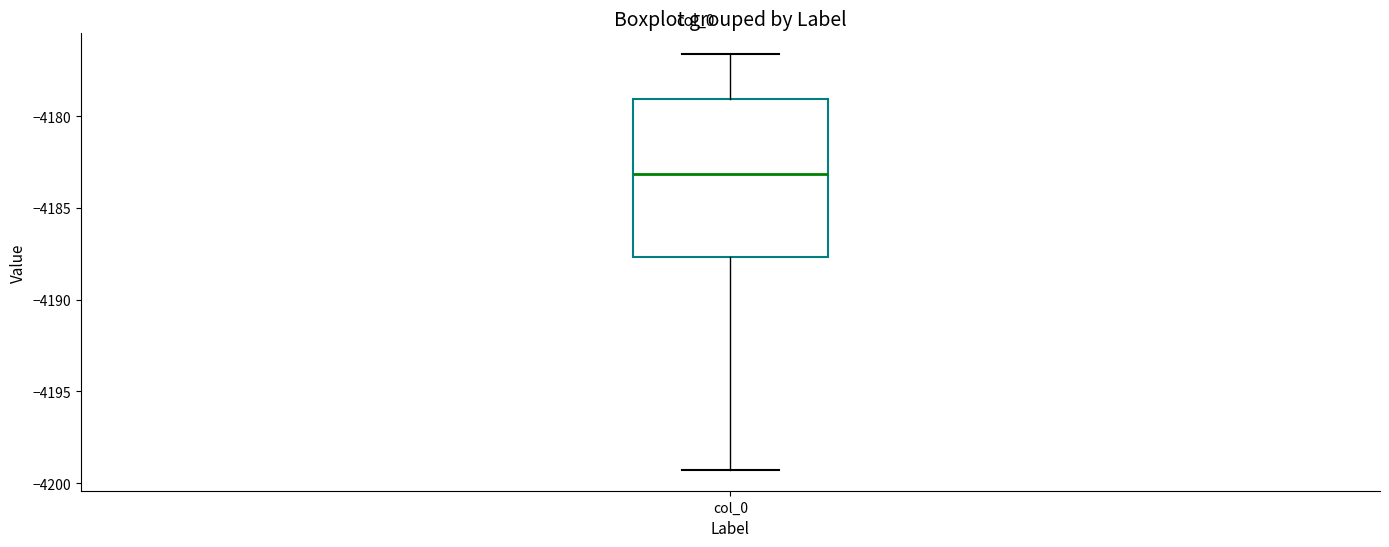

Where does the lower whisker of the box for col_0 end on the y-axis? The values are not printed on the chart, so give them approximately, as read against the axis.

-4199.5